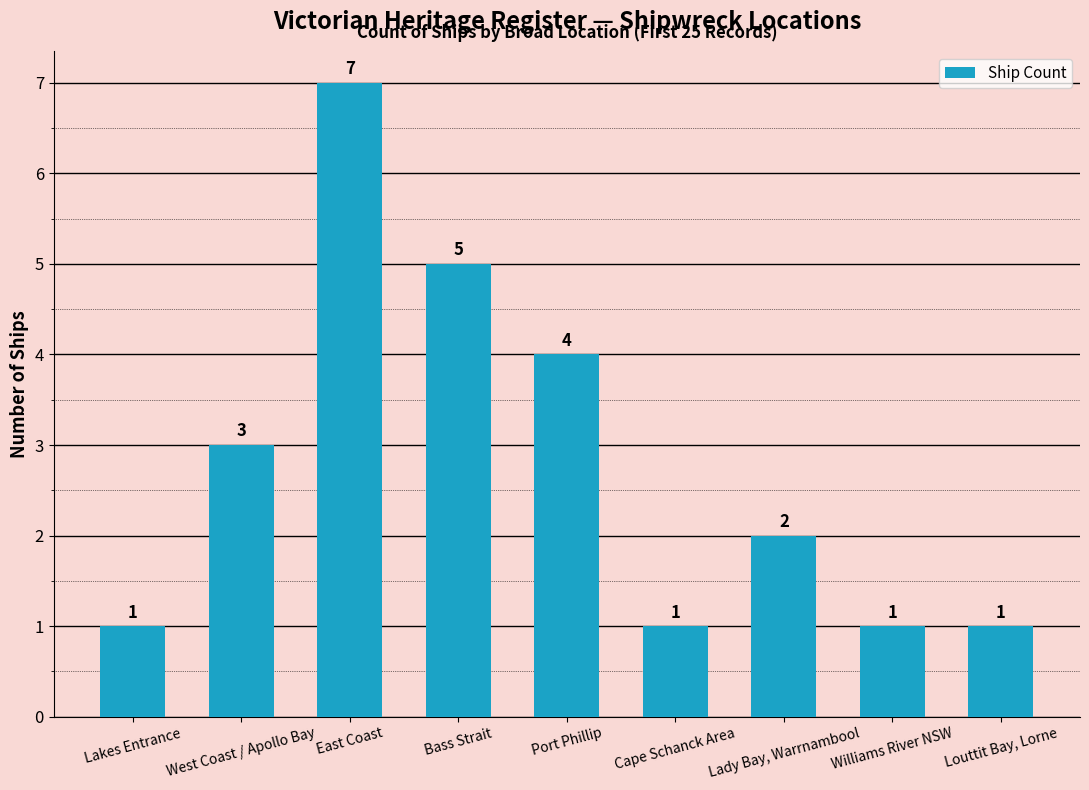

What is the minimum value shown in the chart?

1